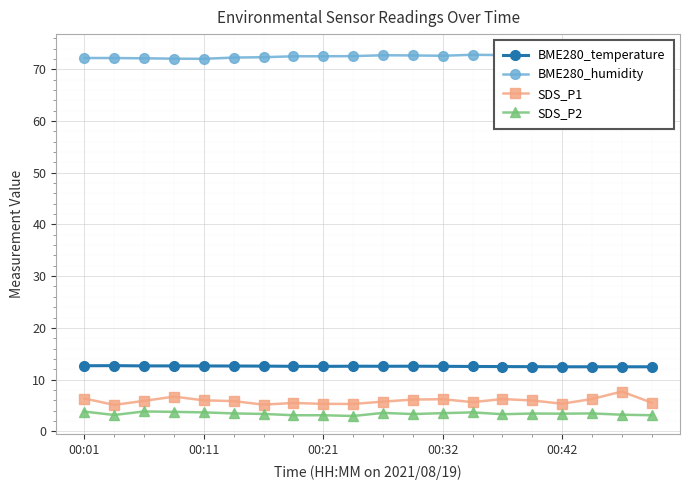

True or false: SDS_P2 and SDS_P1 cross at least once.

False